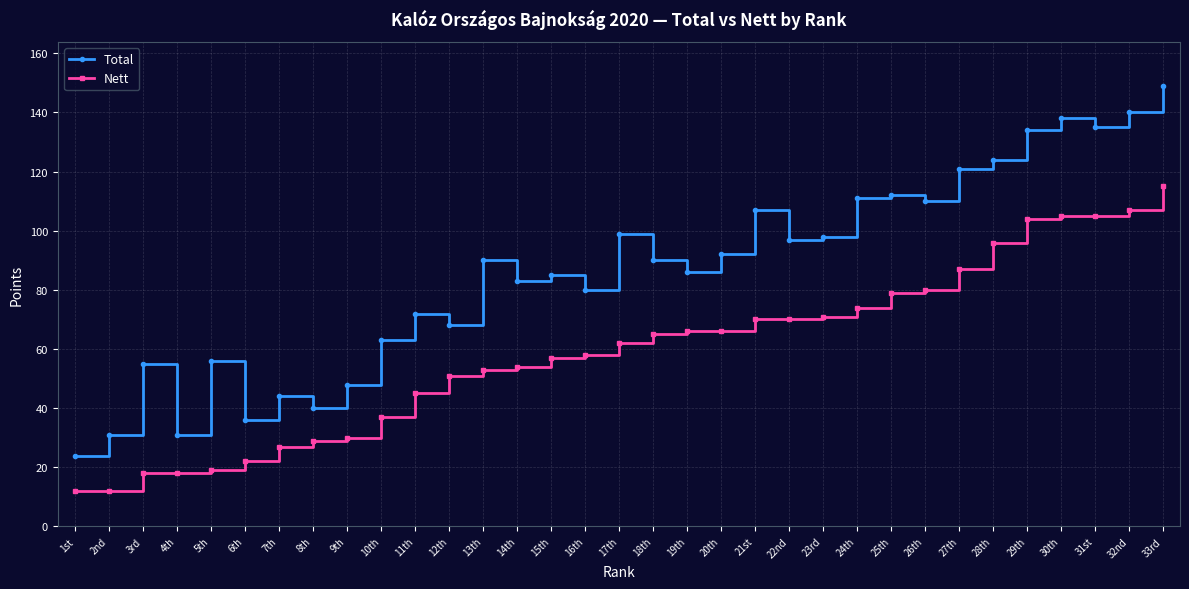

What value does the Nett series have at 18th?

65